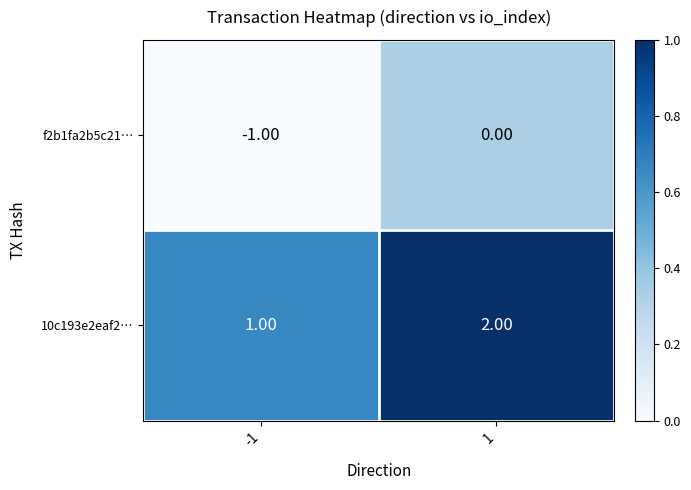

Rank the series by their maximum value, from highest to lowest.

10c193e2eaf2…, f2b1fa2b5c21…